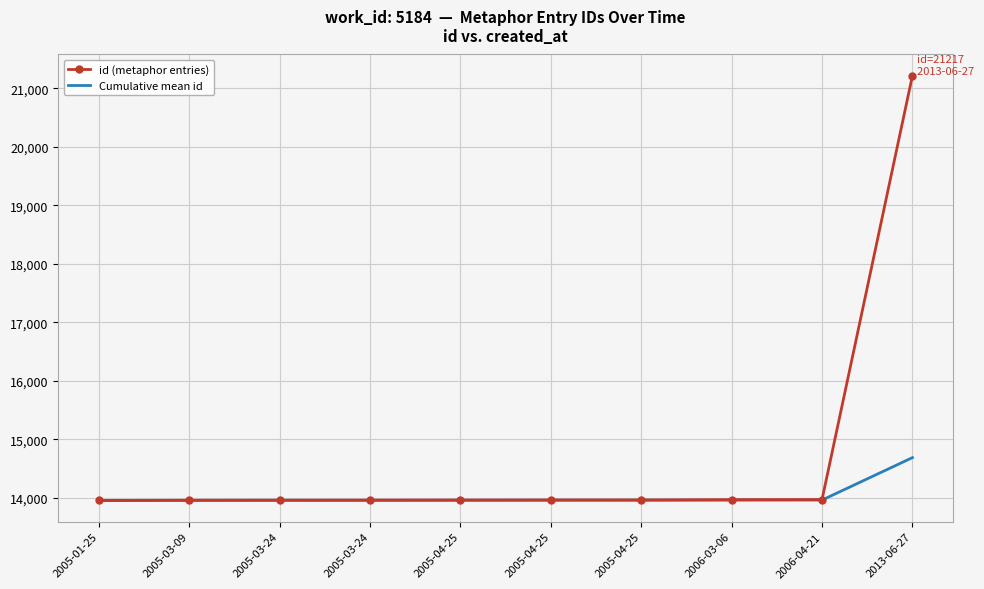

Rank the categories by Cumulative mean id value from highest to lowest.

2013-06-27, 2006-04-21, 2006-03-06, 2005-04-25, 2005-04-25, 2005-04-25, 2005-03-24, 2005-03-24, 2005-03-09, 2005-01-25